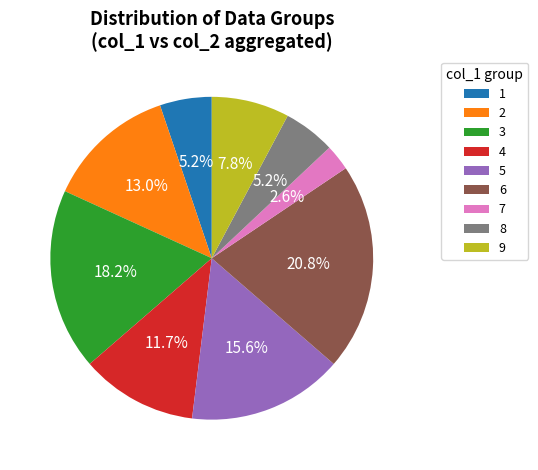

What percentage is NOT represented by 7?

97.4%